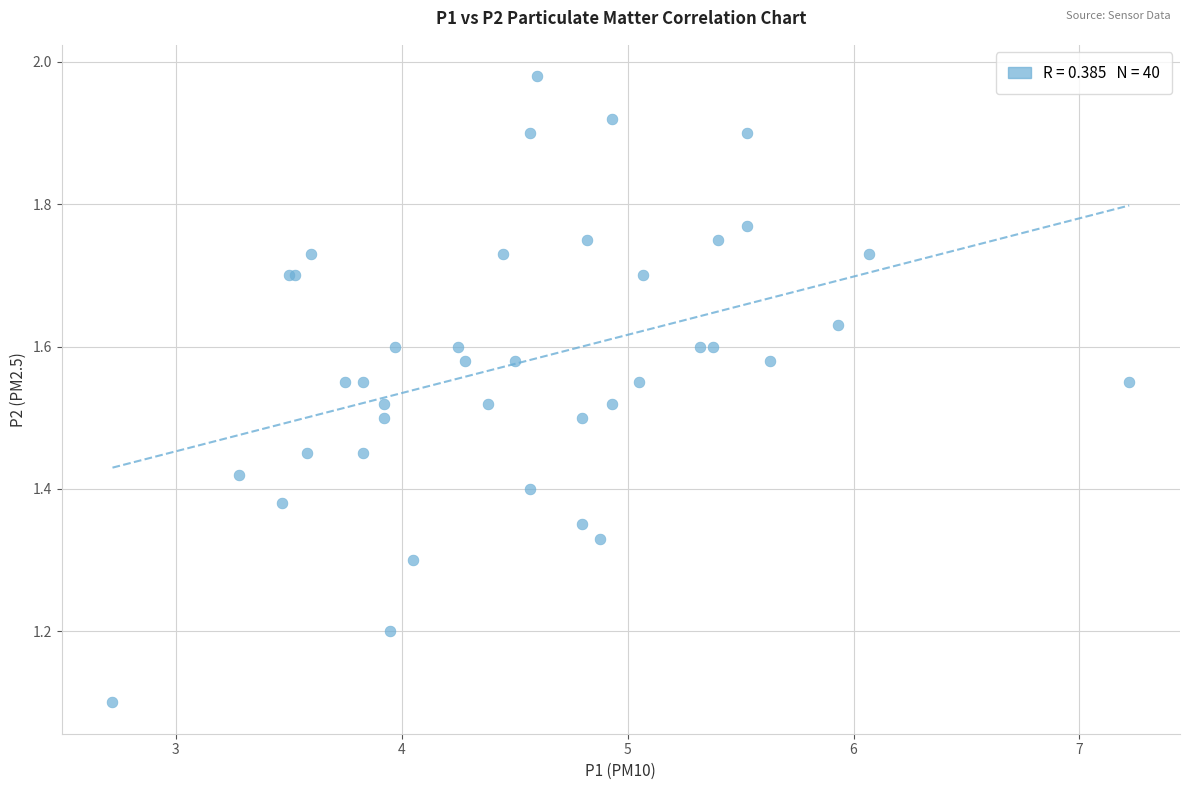

What Y value in the scatter plot is closest to 1?

1.1